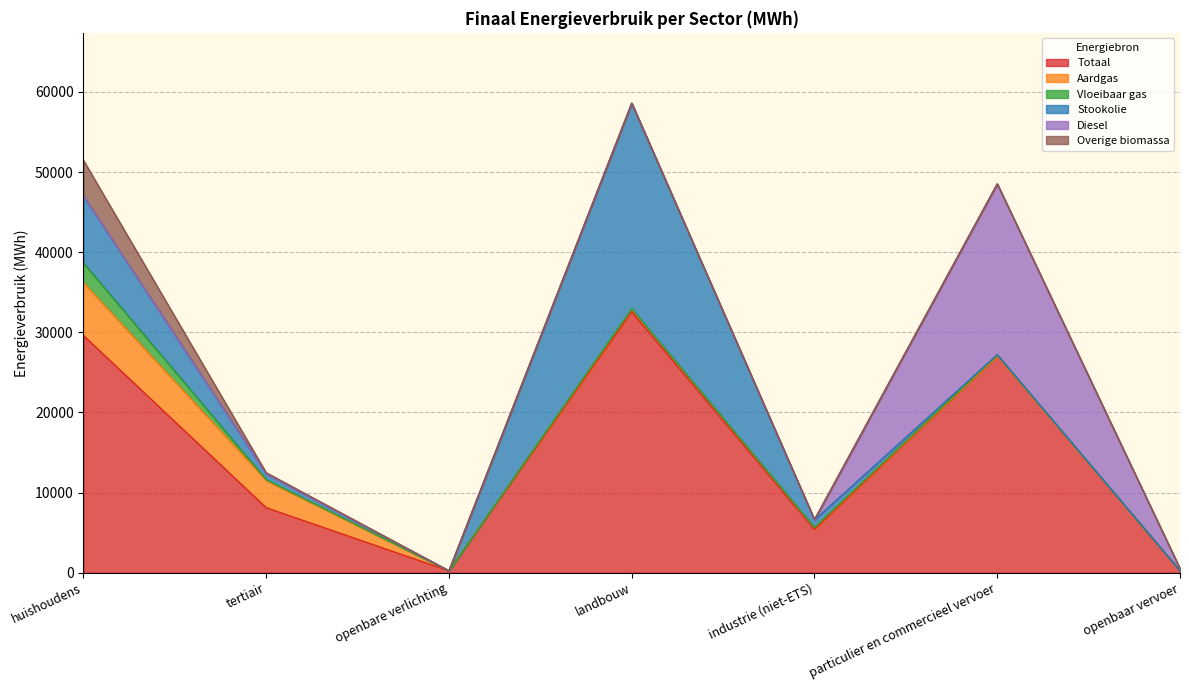

How many interior local peaks does the Aardgas series have?

1